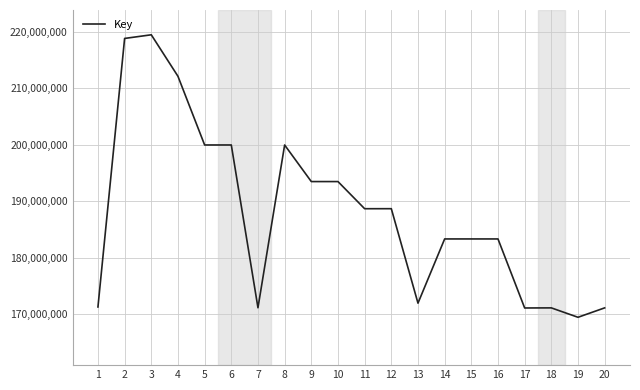

What is the difference between the values at 18 and 5?

28836947